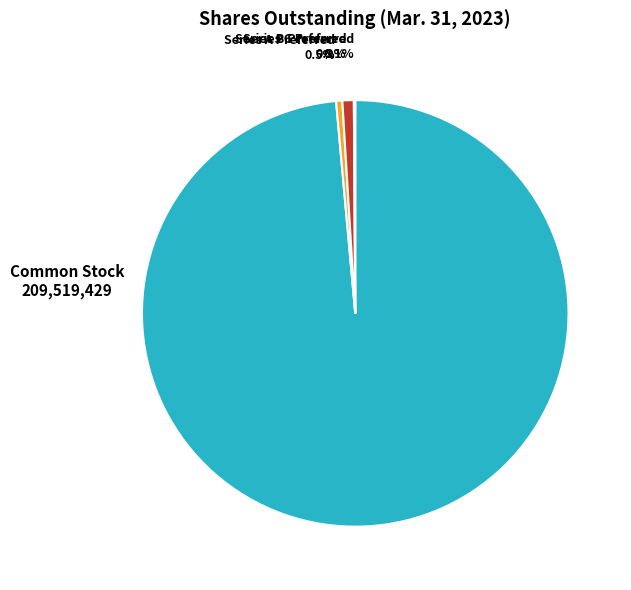

What portion of the pie excludes Series A Preferred?

99.5%